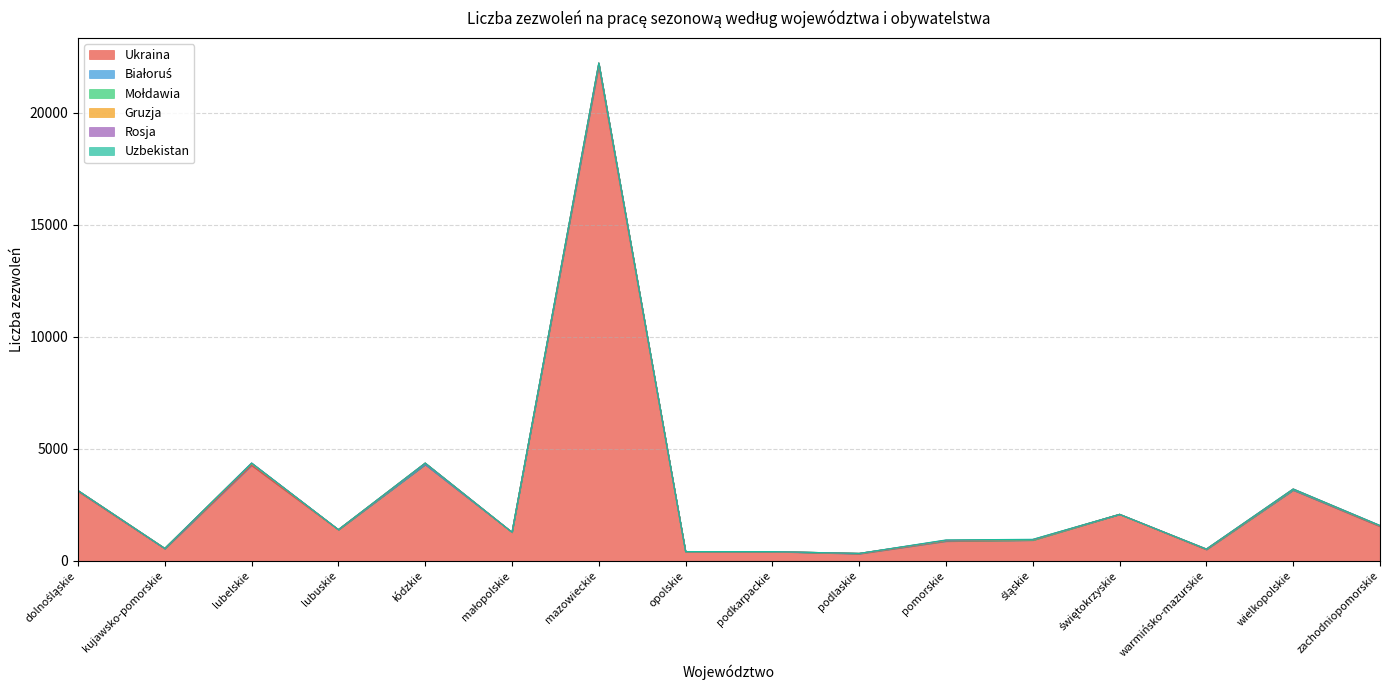

True or false: Gruzja has a value of 4 at dolnośląskie.

False